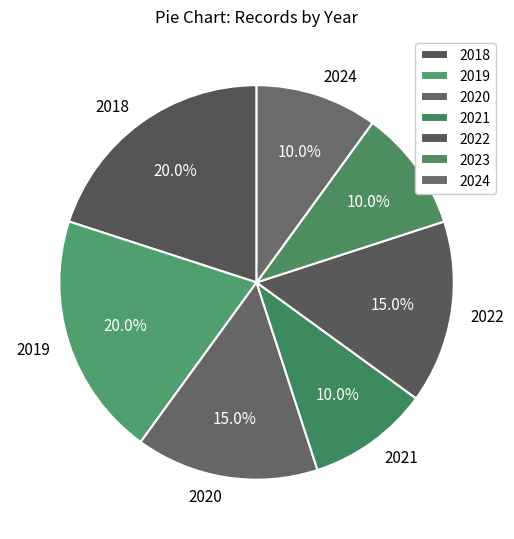

What percentage is NOT represented by 2022?

85.0%